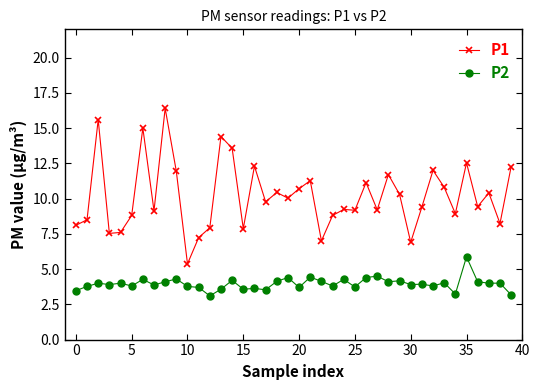

What is the difference between the second highest and second lowest values in the P1 series?

8.7